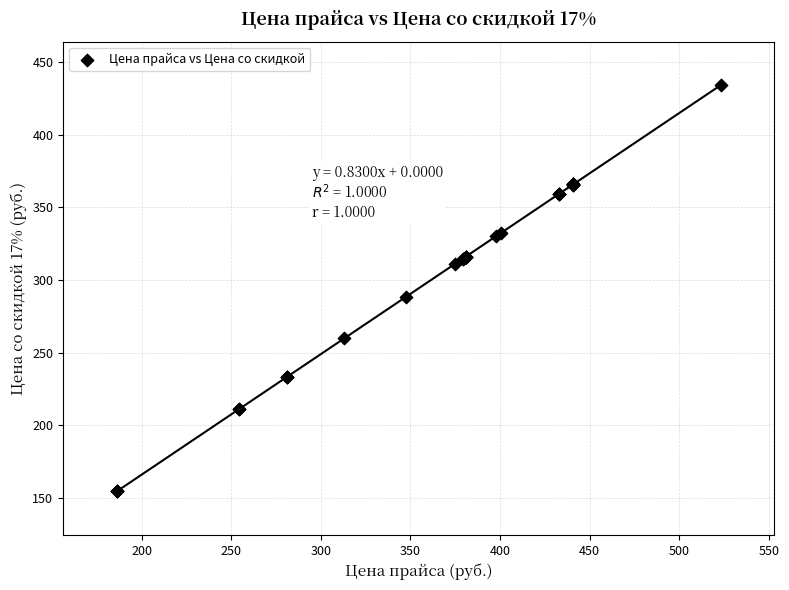

What Y value in the scatter plot is closest to 294?

288.5